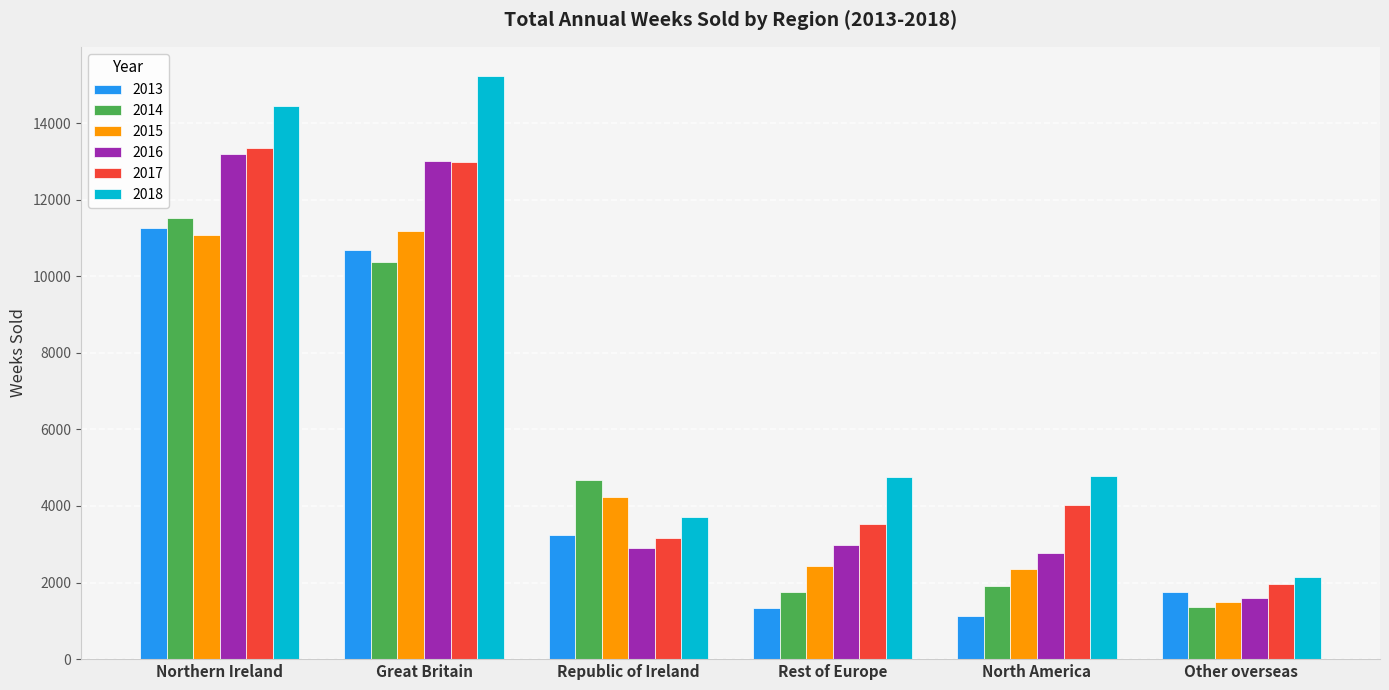

What value does the 2017 series have at Great Britain?

12990.3